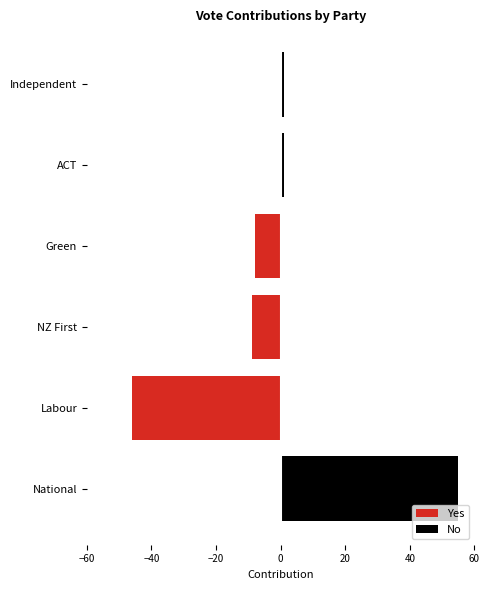

Reading right to left, extract all data points from this chart.

Yes: 0	0	-8	-9	-46	0
No: 1	1	0	0	0	55